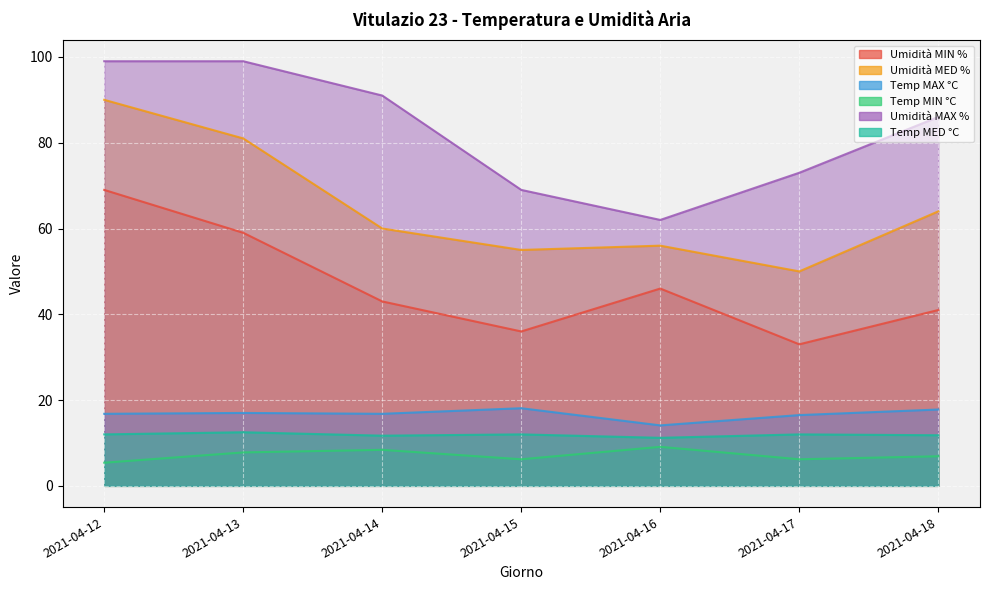

What are all the series names shown in the legend?

Umidità MIN %, Umidità MED %, Temp MAX °C, Temp MIN °C, Umidità MAX %, Temp MED °C